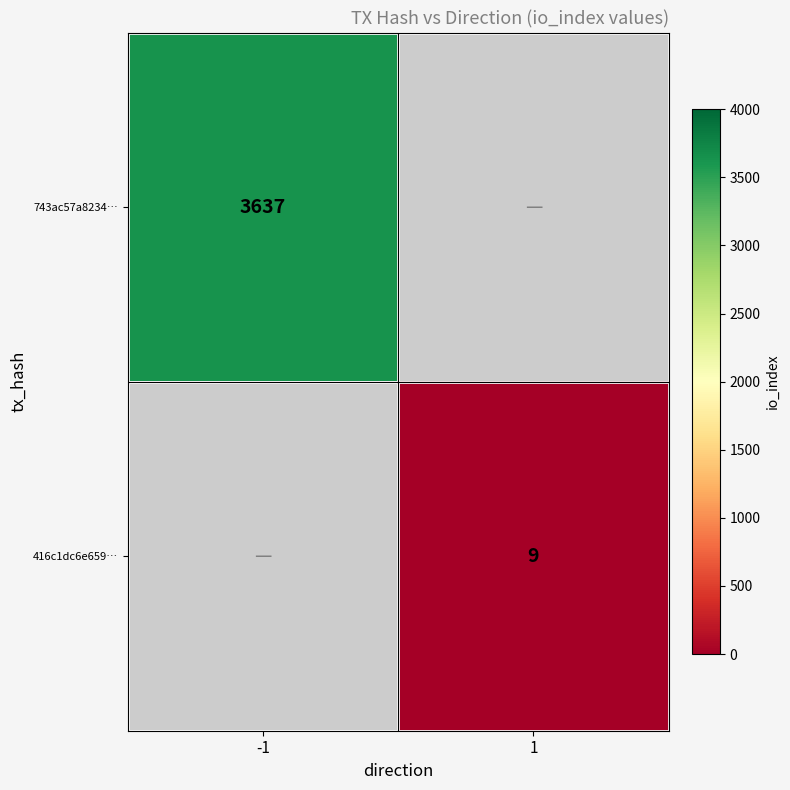

The 743ac57a8234… series shows 3637 at -1. True or false?

True